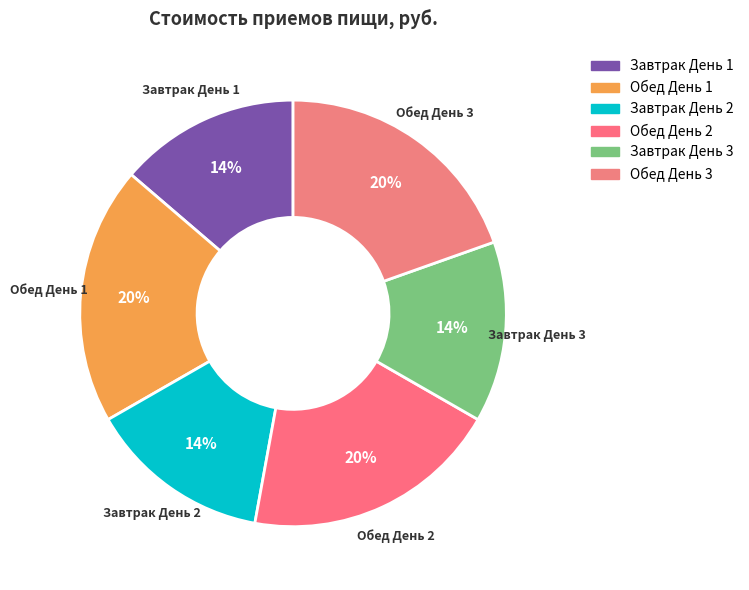

Which has a higher value, Обед День 3 or Завтрак День 1?

Обед День 3